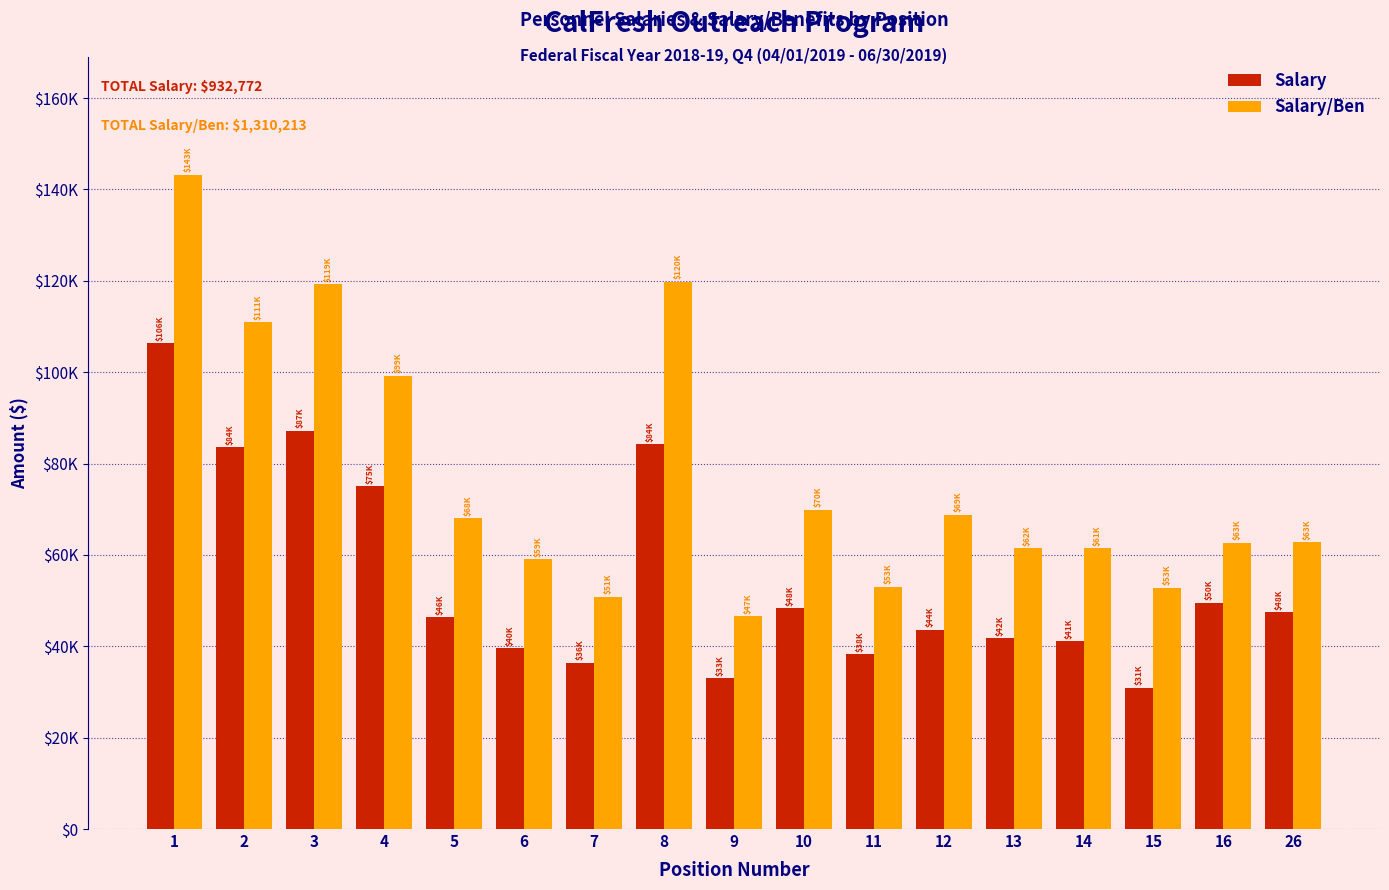

Does the chart contain stacked bars?

No